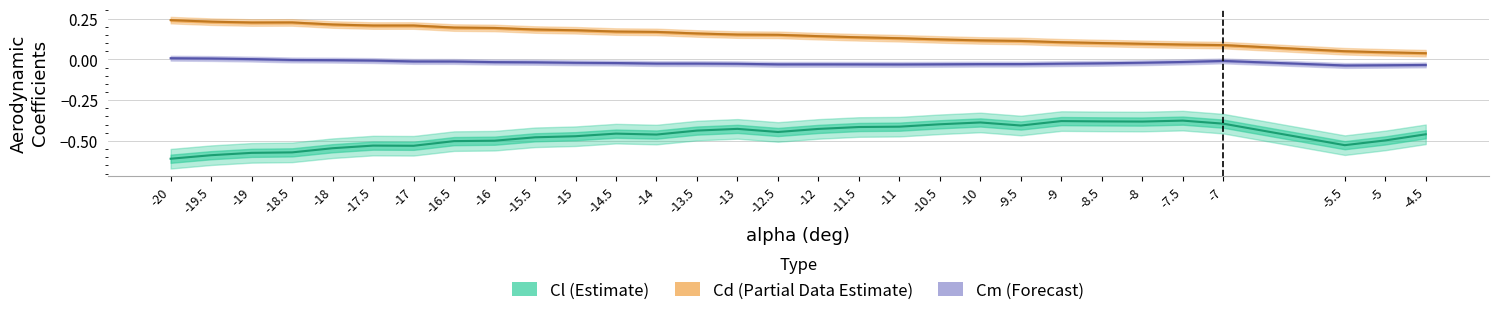

What is the spread (max minus min) of values at -10?

0.5